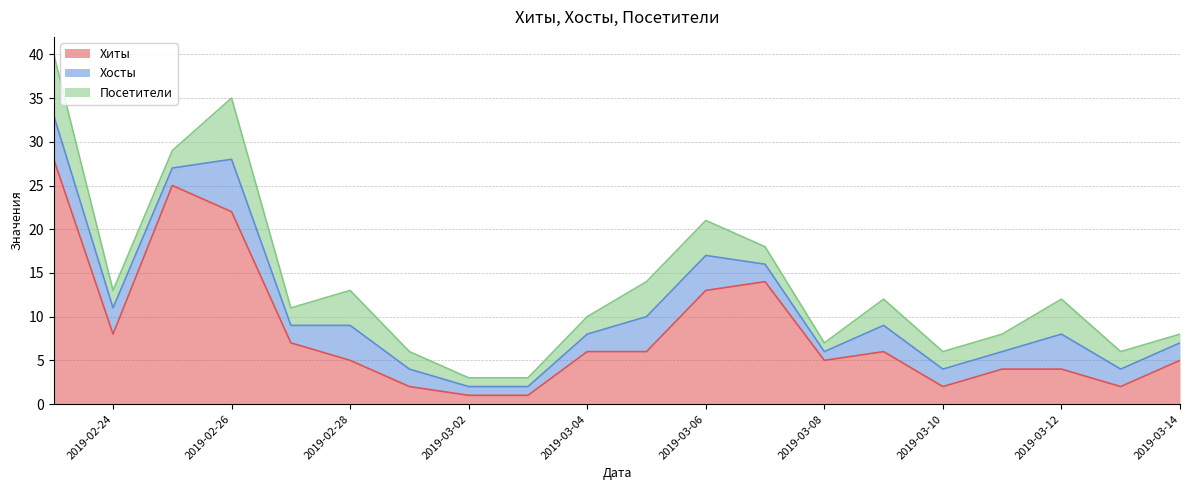

What position from the left is 2019-03-10?

16